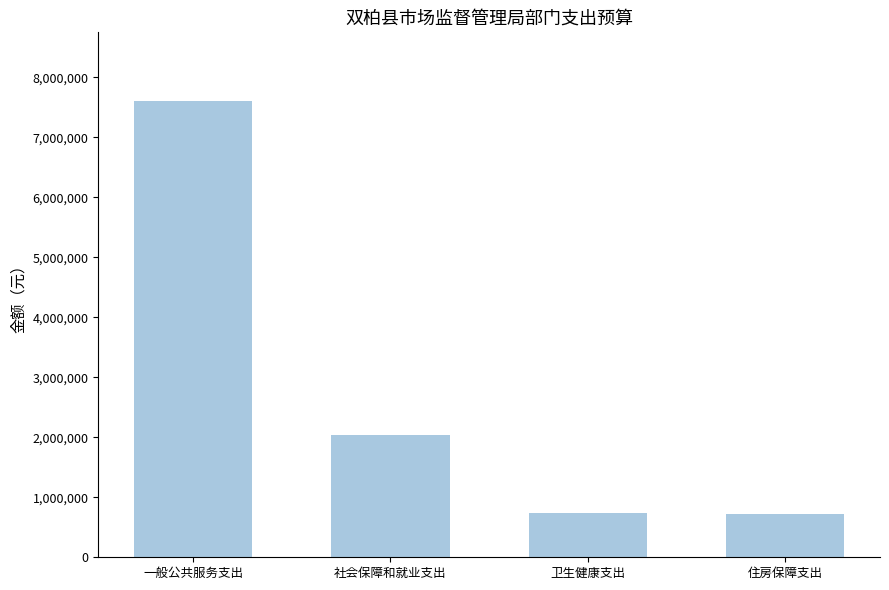

Does the chart contain stacked bars?

No